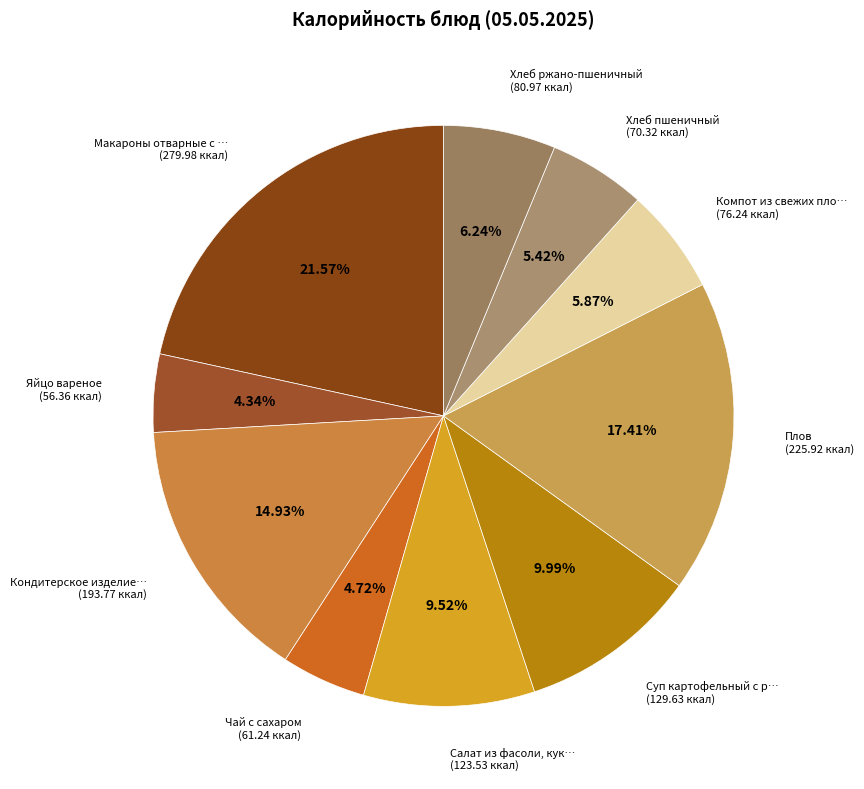

How many slices are in this pie chart?

10